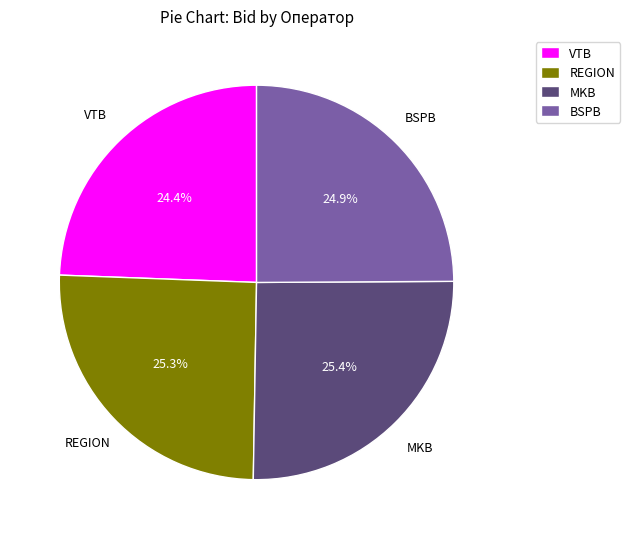

Does VTB account for over 50% of the chart?

No